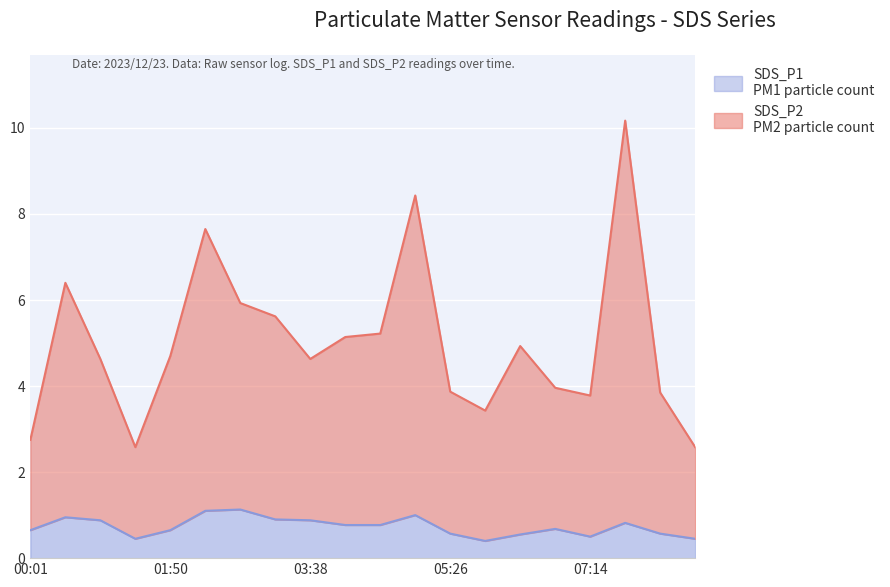

What is the total value across all series at 07:14?

3.8